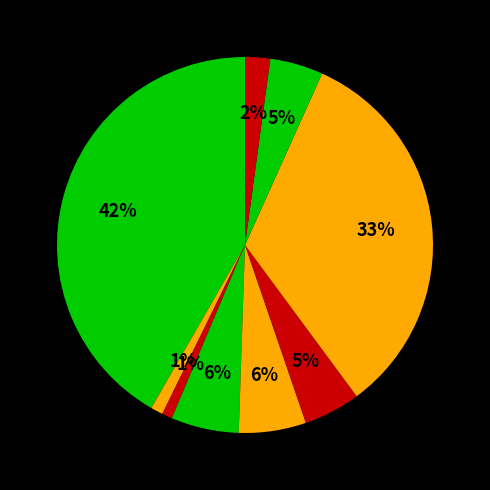

How many segments does this pie chart have?

9